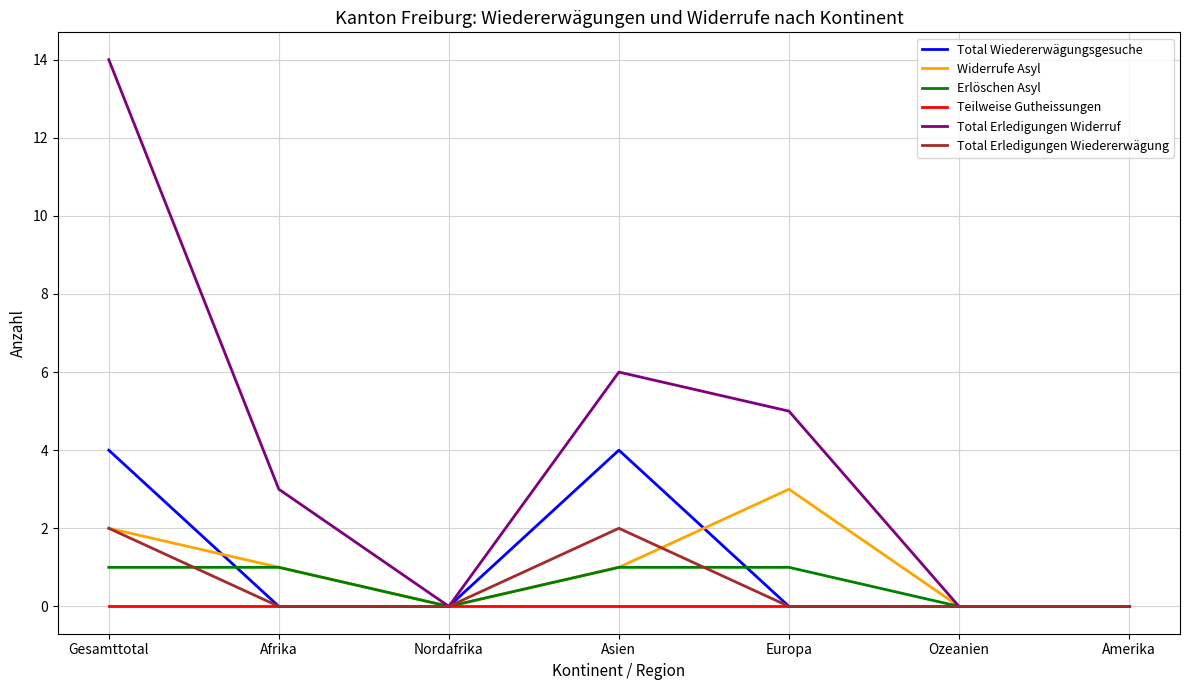

True or false: Erlöschen Asyl has a value of 1 at Asien.

True